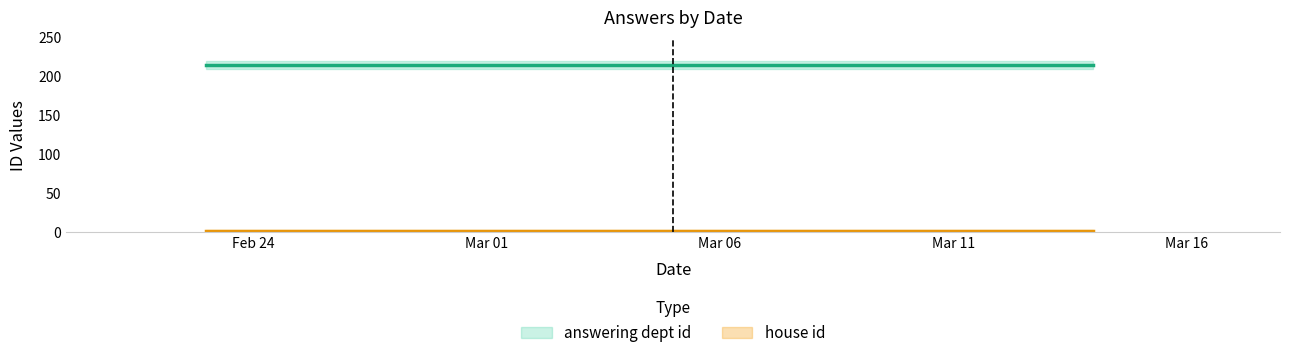

What is the average value of the house id series?

2